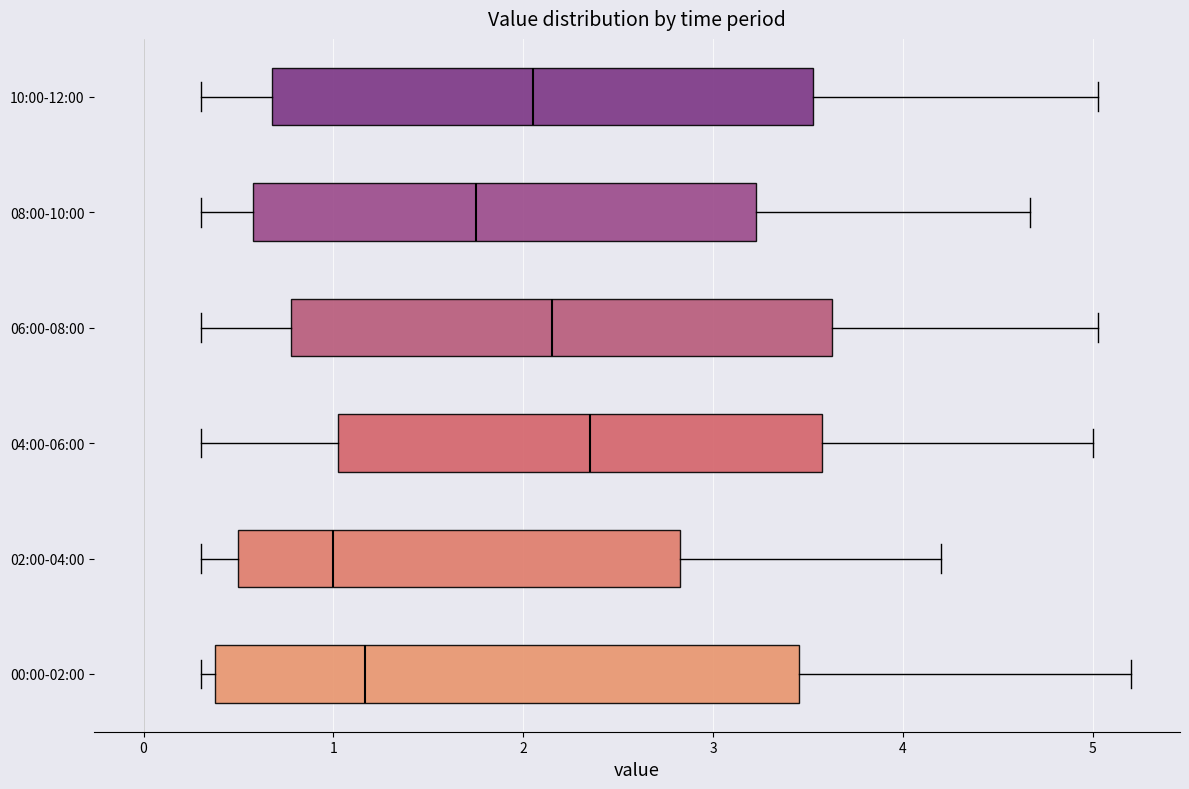

Which box's median line is the furthest to the right?

04:00-06:00